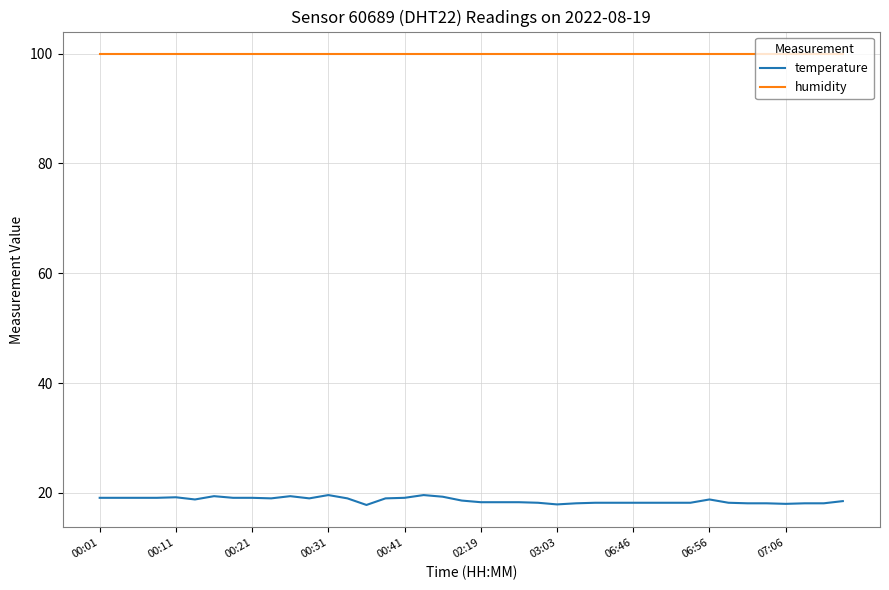

How many lines are shown in the chart?

2